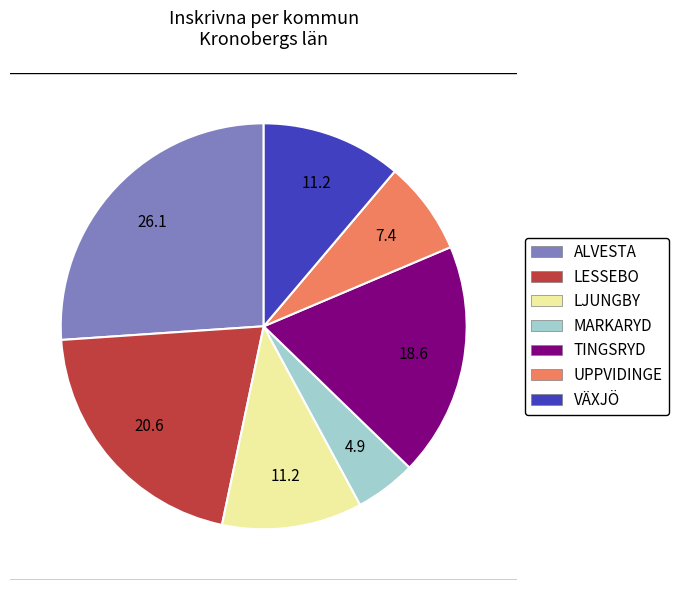

What is the smallest slice in the pie chart?

MARKARYD